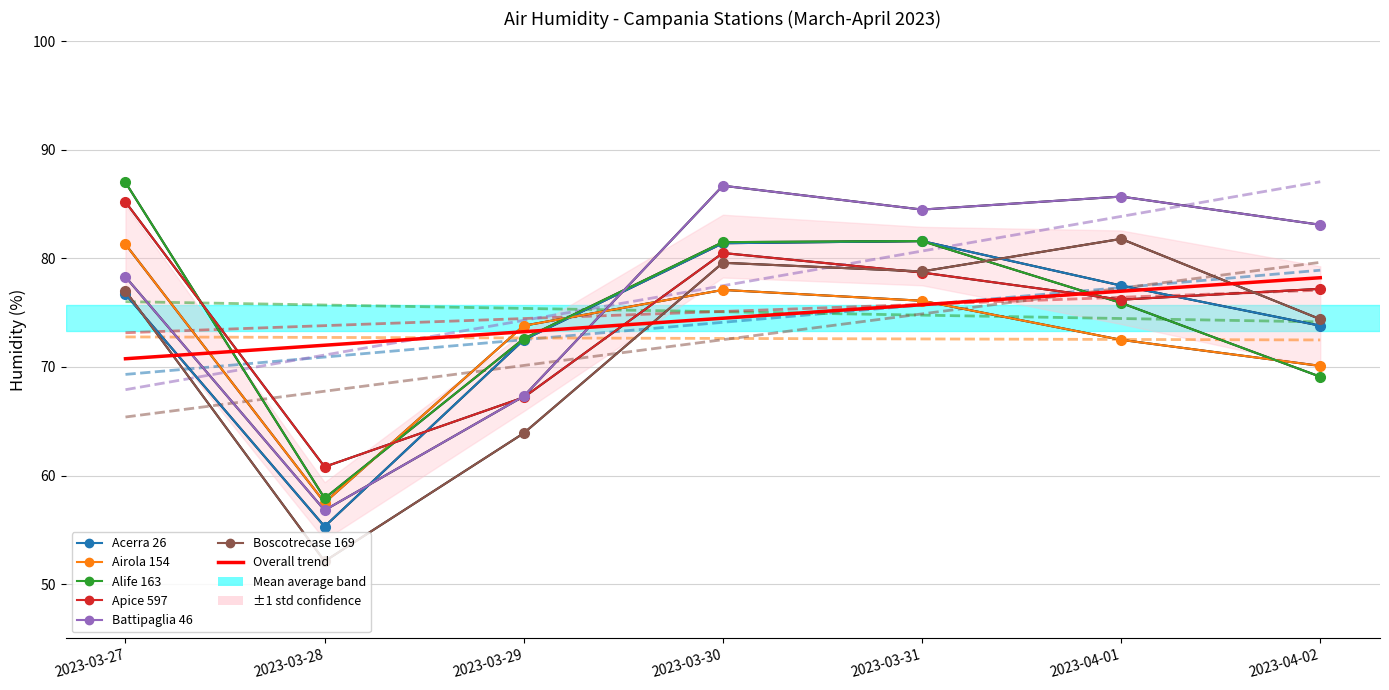

The Alife 163 series shows 47.7 at 2023-04-02. True or false?

False